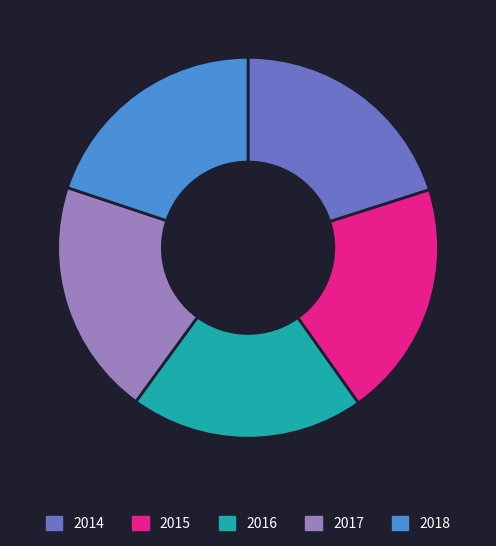

True or false: 2016 accounts for 12% of the total.

False